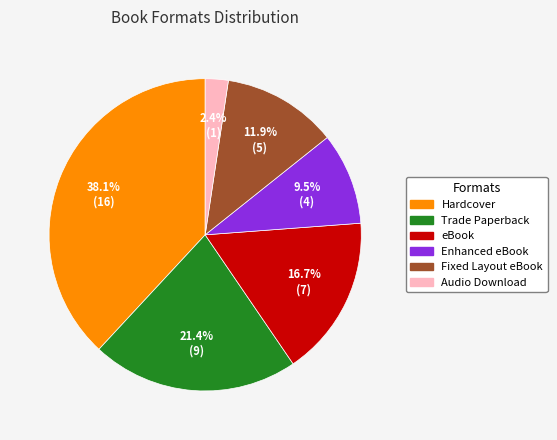

What is the total percentage of Trade Paperback and Audio Download?

23.8%